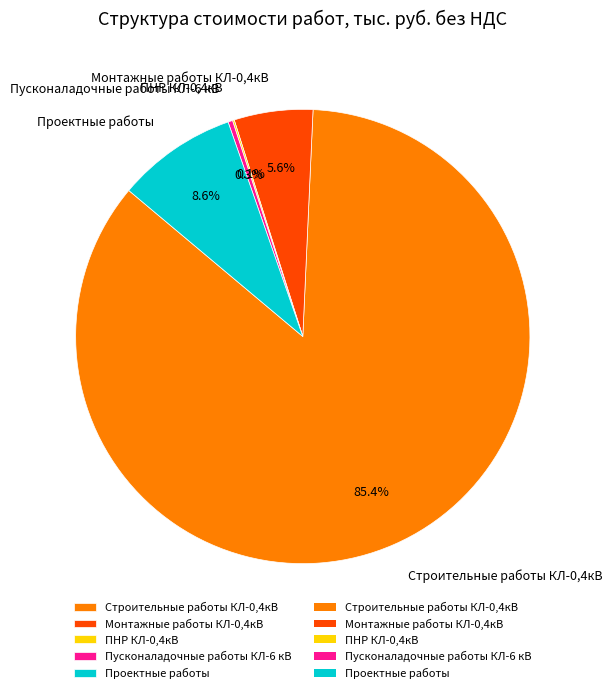

What percentage is NOT represented by Пусконаладочные работы КЛ-6 кВ?

99.7%